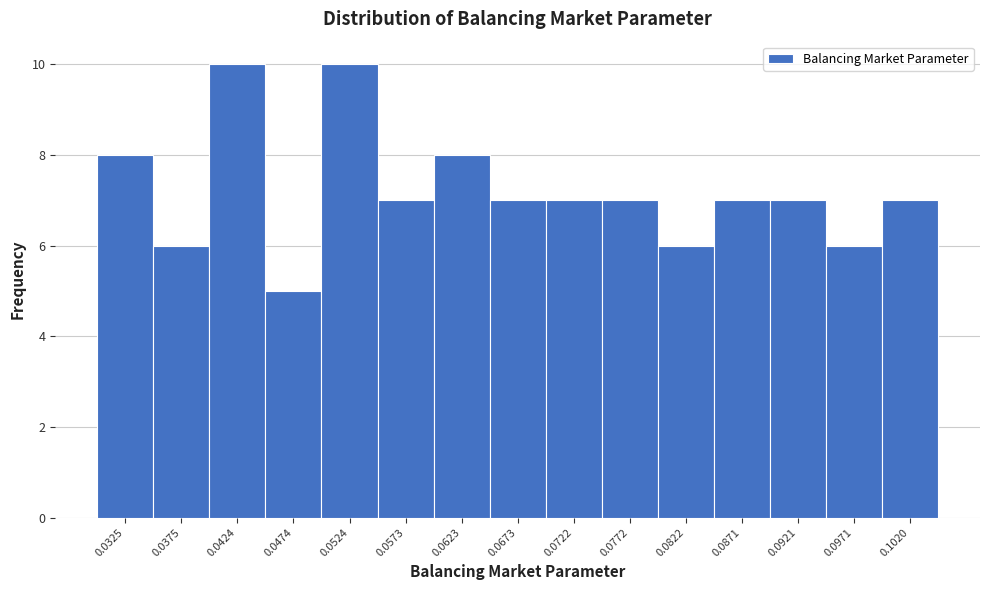

Reading left to right, extract all data points from this chart.

8	6	10	5	10	7	8	7	7	7	6	7	7	6	7